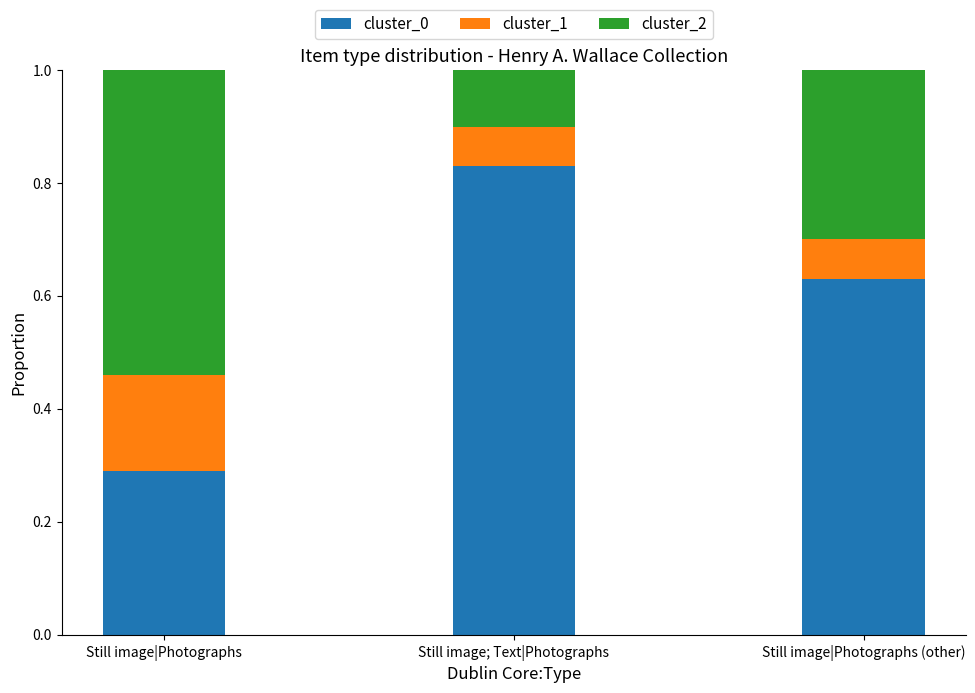

The value of cluster_0 at Still image; Text|Photographs is 0.4. True or false?

False